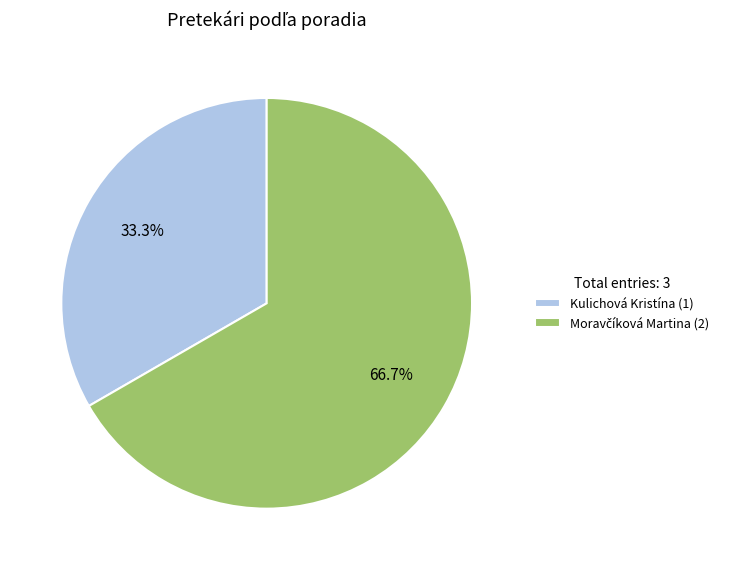

Is there any slice that represents more than half of the pie?

Yes